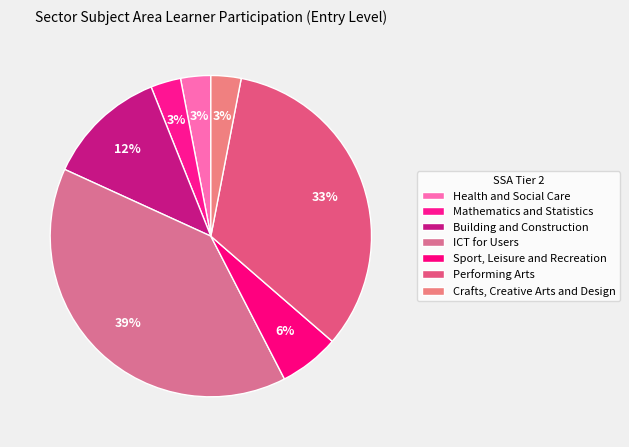

How many slices are in this pie chart?

7